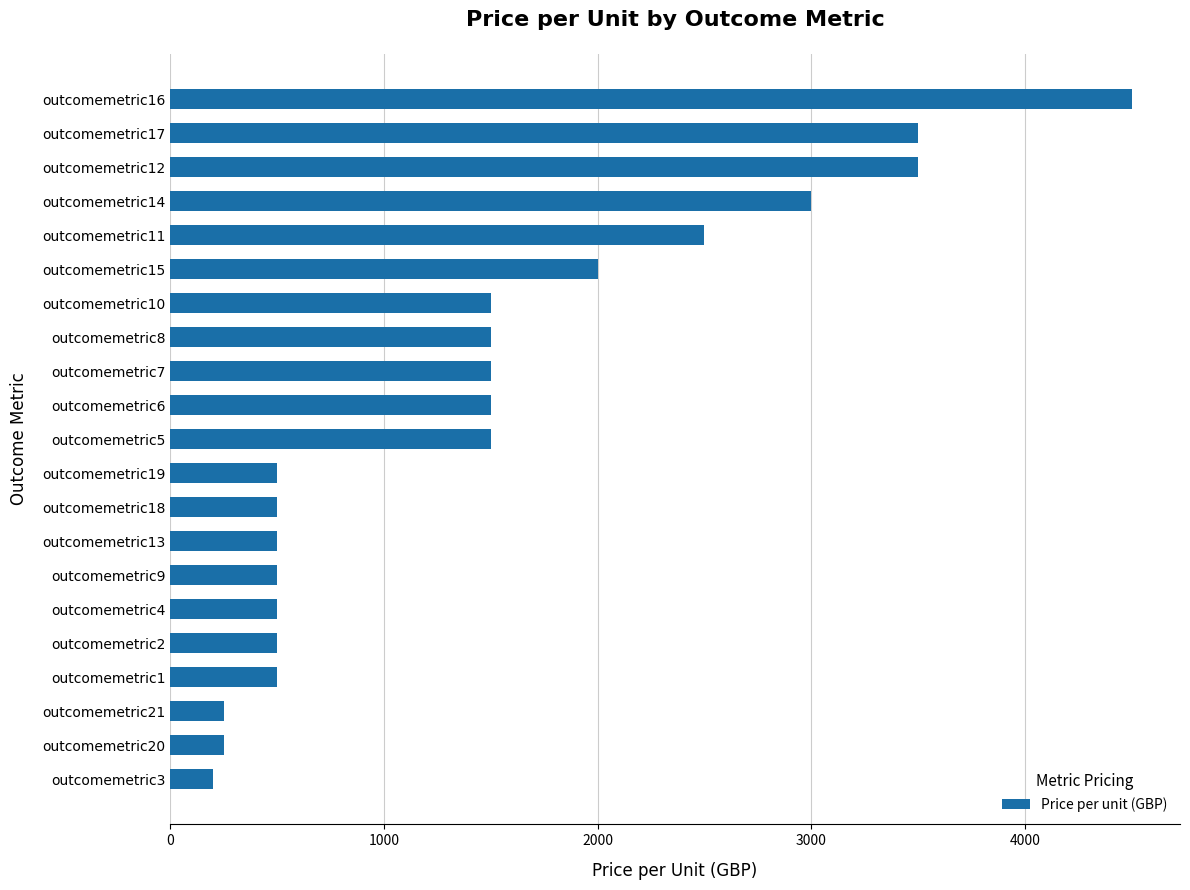

What is the approximate value at outcomemetric1?

500